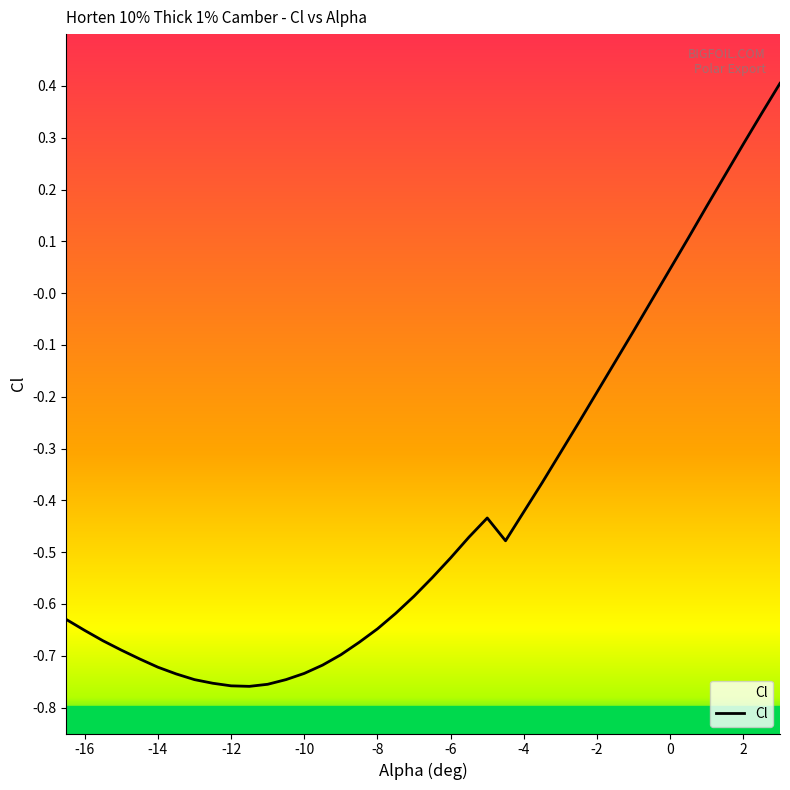

How many lines are shown in the chart?

1